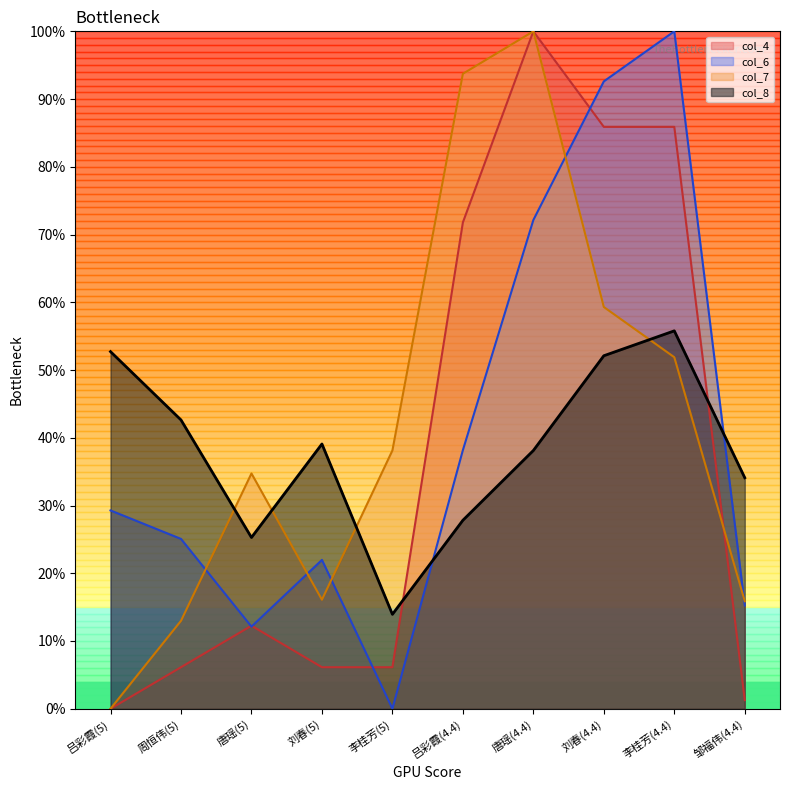

True or false: col_4 has a value of 1.8 at 李桂芳(5).

False